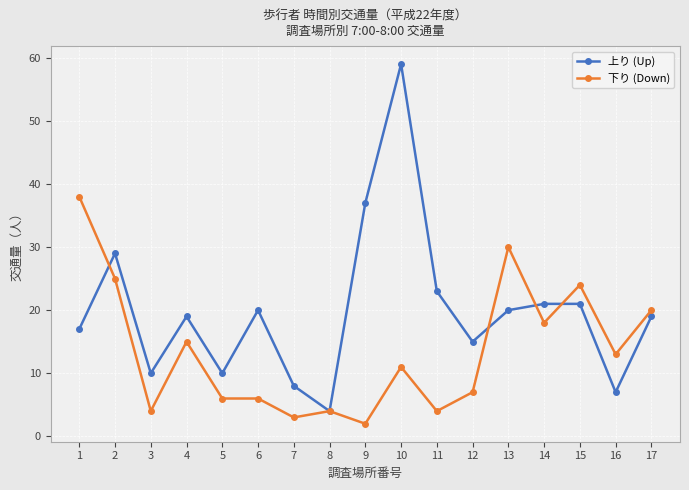

How many series are shown in this chart?

2